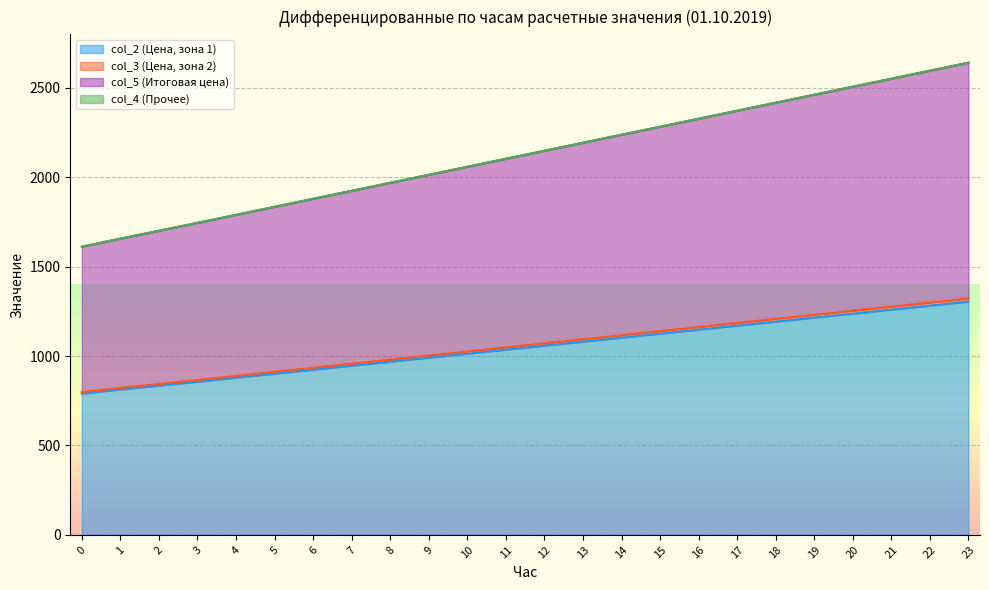

Between 0 and 11, which is larger?

11